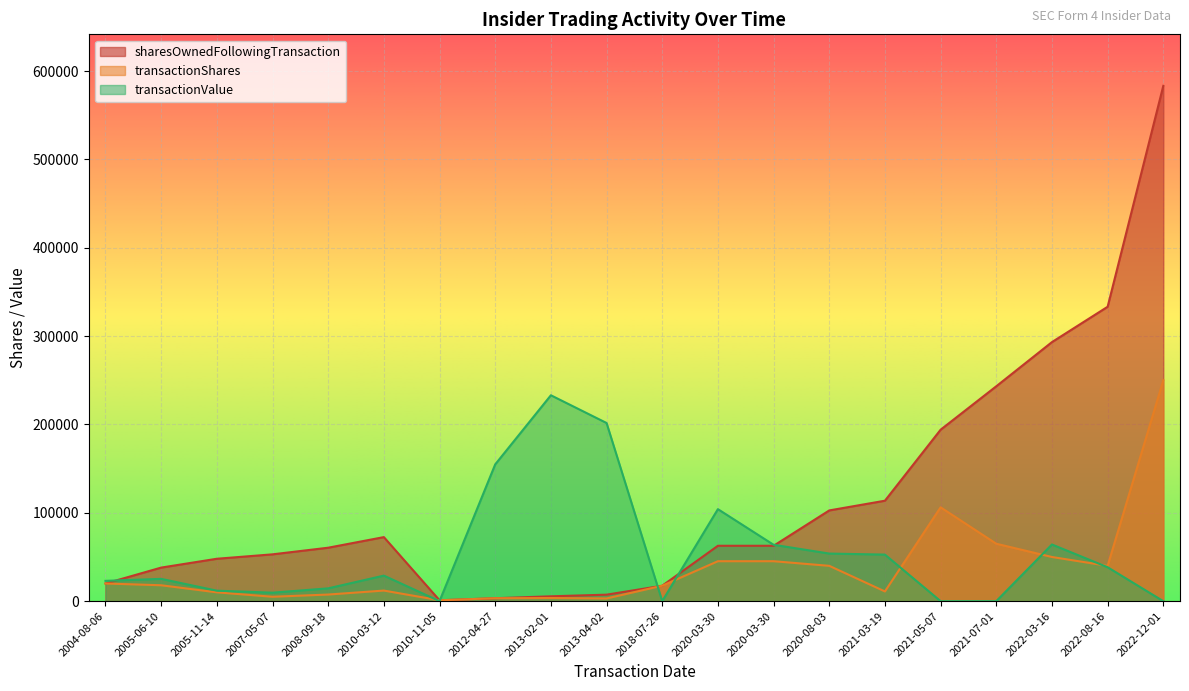

What are all the series names shown in the legend?

sharesOwnedFollowingTransaction, transactionShares, transactionValue